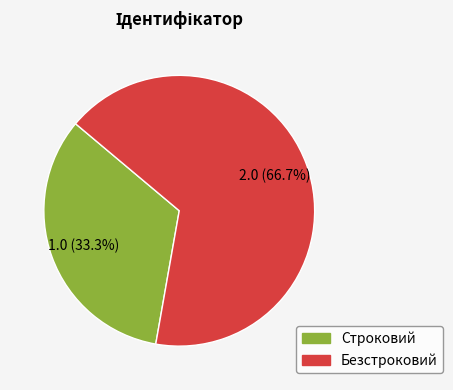

How many segments does this pie chart have?

2